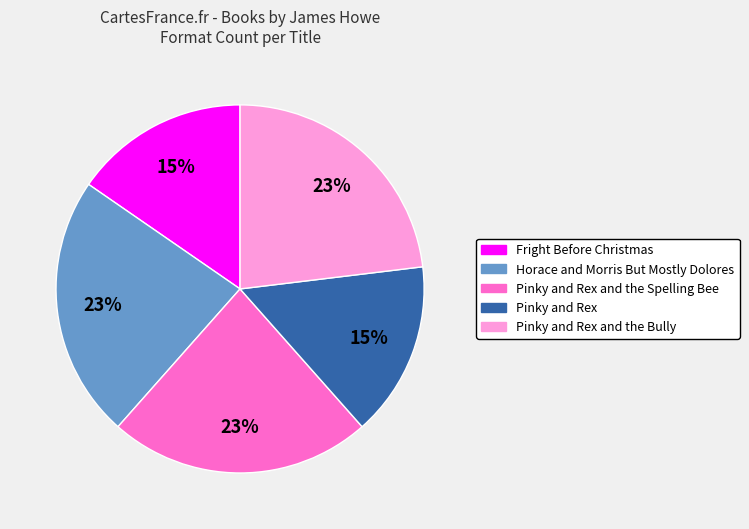

Does any single category account for the majority?

No